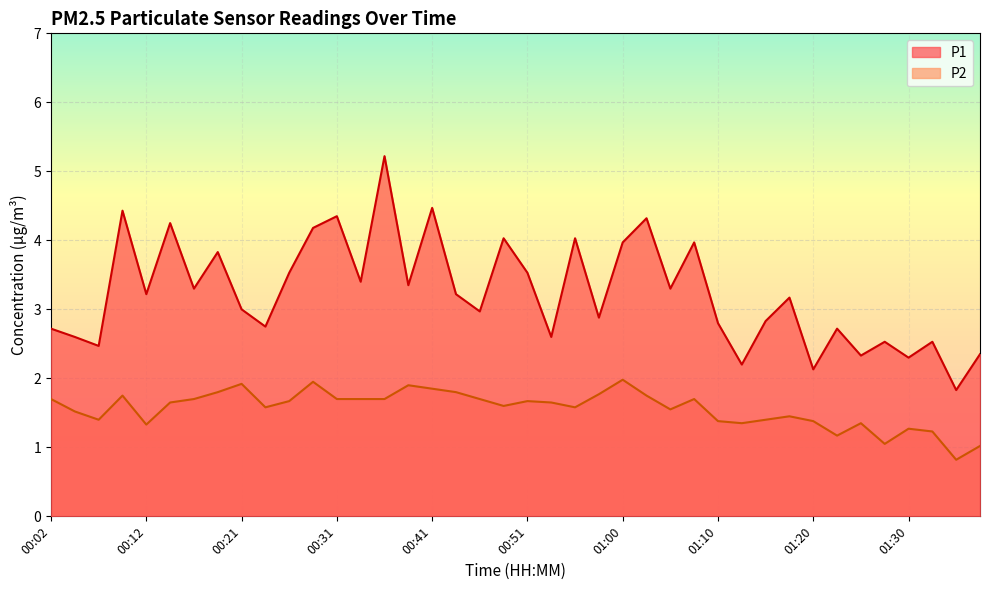

At which category is the sum across all series the highest?

00:36